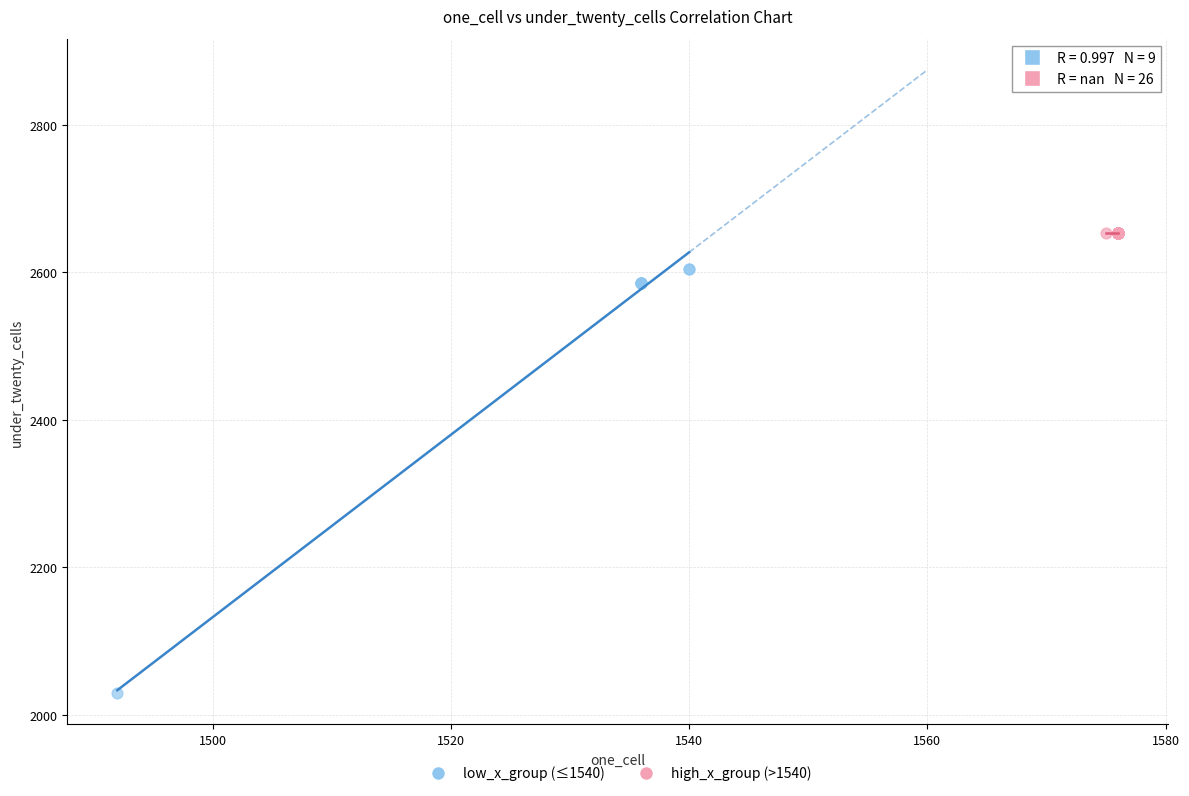

Which series reaches the maximum Y coordinate?

high_x_group (>1540)